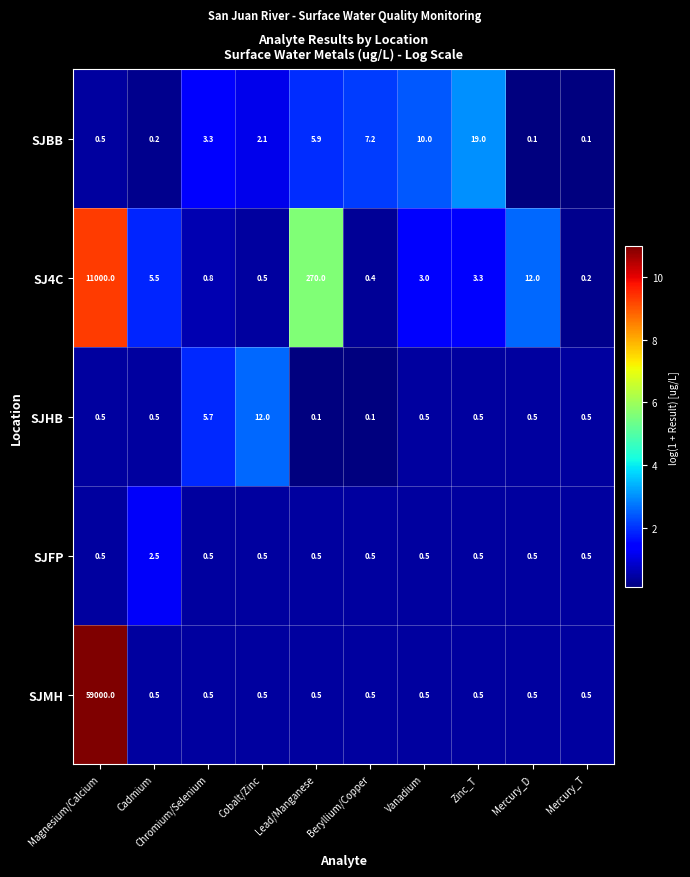

How many data points does each series have?

10